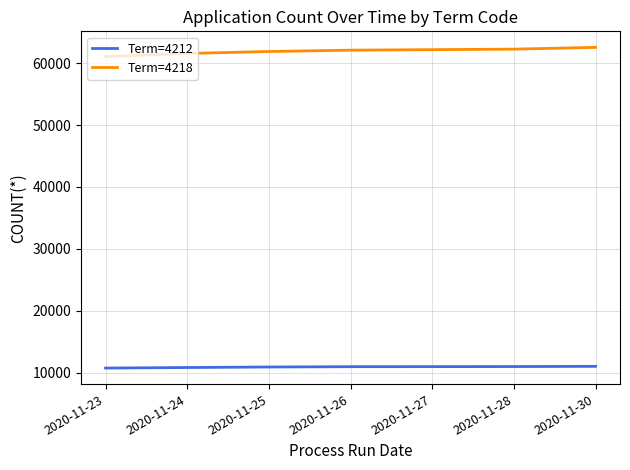

List the series in order of their peak value, highest first.

Term=4218, Term=4212